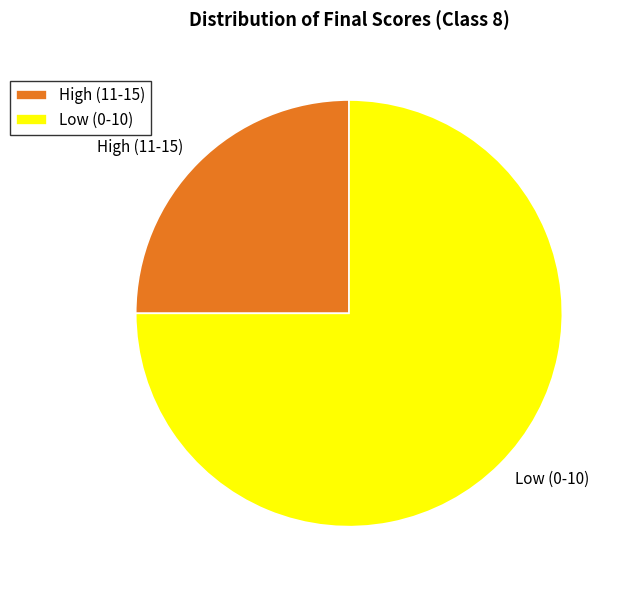

Approximately how many times larger is the value at High (11-15) compared to Low (0-10)?

0.3